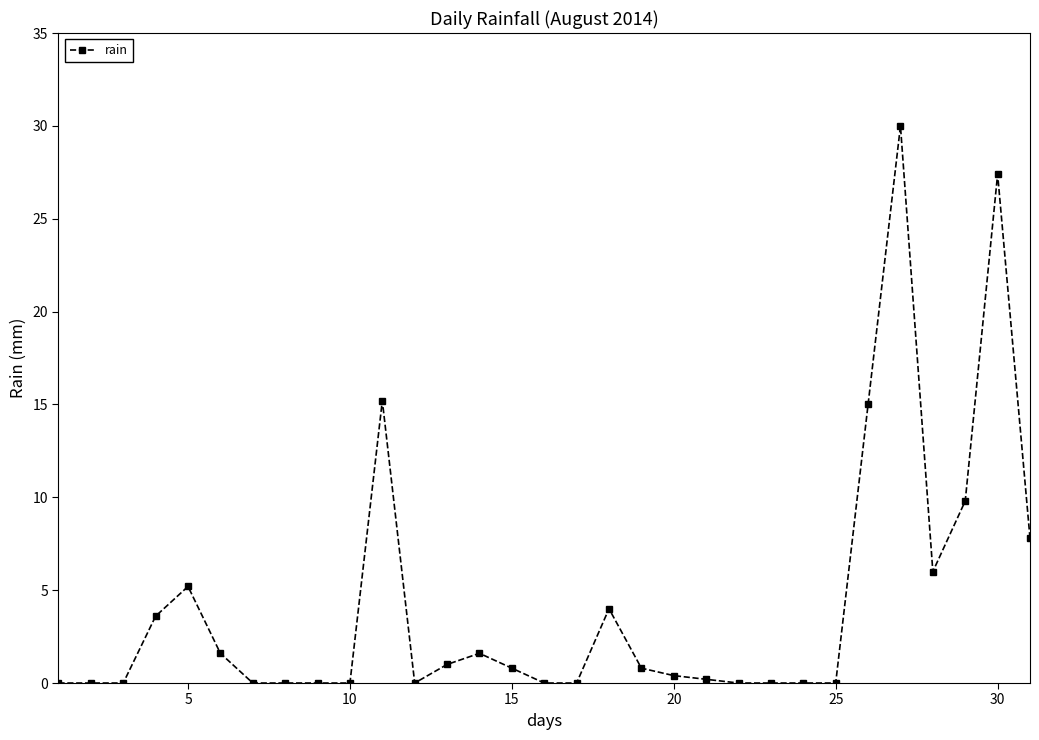

True or false: the data has more than 1 interior local peaks.

True